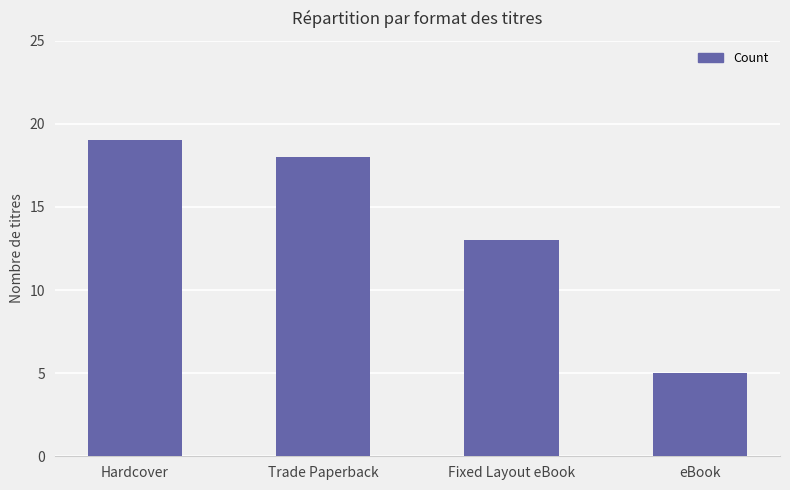

What is the sum of all values?

55